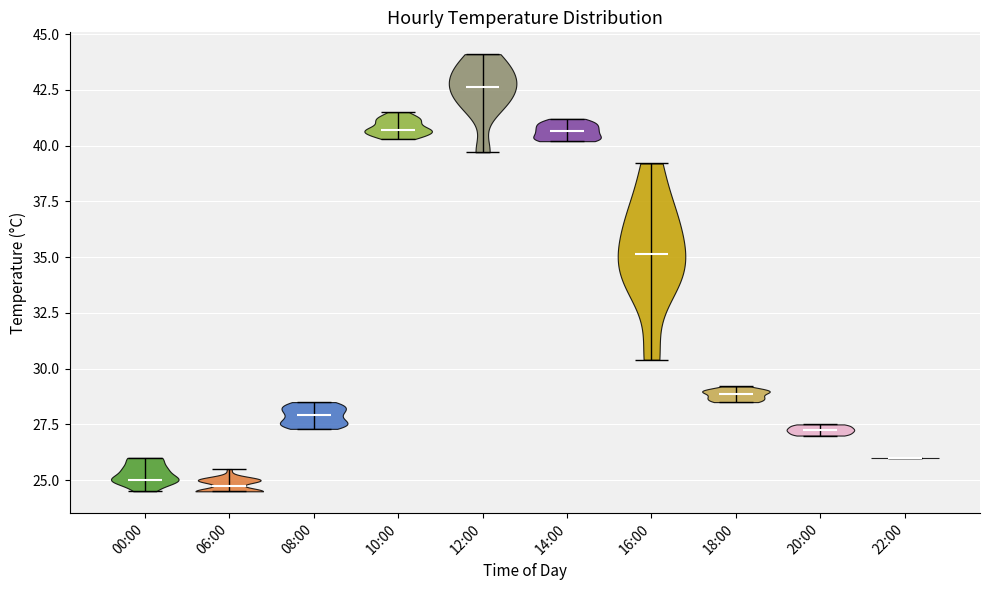

Reading left to right, read every violin against the y-axis: where its median line is, and the lowest and highest points it reaches. The values are not printed on the chart, so give them approximately, as read against the axis.

00:00: median line 25.0, lowest point 24.5, highest point 26.0
06:00: median line 25.0, lowest point 24.5, highest point 25.5
08:00: median line 28.0, lowest point 27.5, highest point 28.5
10:00: median line 40.5, lowest point 40.5, highest point 41.5
12:00: median line 42.5, lowest point 39.5, highest point 44.0
14:00: median line 40.5, lowest point 40.0, highest point 41.0
16:00: median line 35.0, lowest point 30.5, highest point 39.0
18:00: median line 29.0, lowest point 28.5, highest point 29.0
20:00: median line 27.5, lowest point 27.0, highest point 27.5
22:00: median line 26.0, lowest point 26.0, highest point 26.0